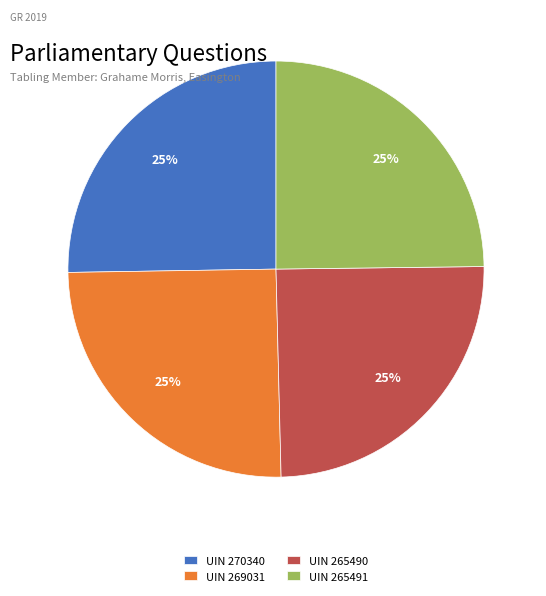

What percentage is the UIN 265491 slice, to the nearest percent?

25%